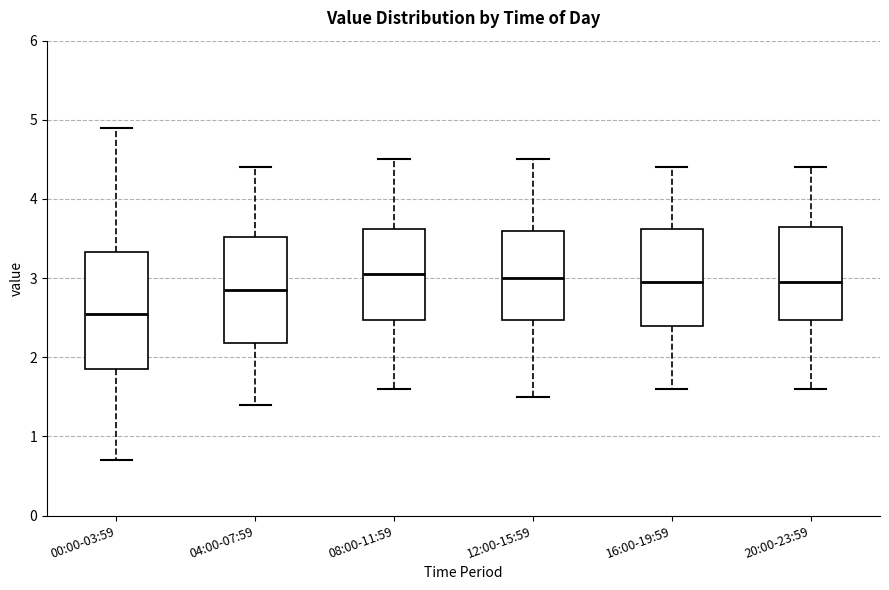

Reading left to right, transcribe this box plot: for each box, give where its median line is, the range the box spans, and where its two whiskers end, as read against the y-axis. The values are not printed on the chart, so give them approximately, as read against the axis.

00:00-03:59: median 2.6, box 1.9 to 3.3, whiskers 0.7 to 4.9
04:00-07:59: median 2.9, box 2.2 to 3.5, whiskers 1.4 to 4.4
08:00-11:59: median 3.1, box 2.5 to 3.6, whiskers 1.6 to 4.5
12:00-15:59: median 3.0, box 2.5 to 3.6, whiskers 1.5 to 4.5
16:00-19:59: median 3.0, box 2.4 to 3.6, whiskers 1.6 to 4.4
20:00-23:59: median 3.0, box 2.5 to 3.7, whiskers 1.6 to 4.4